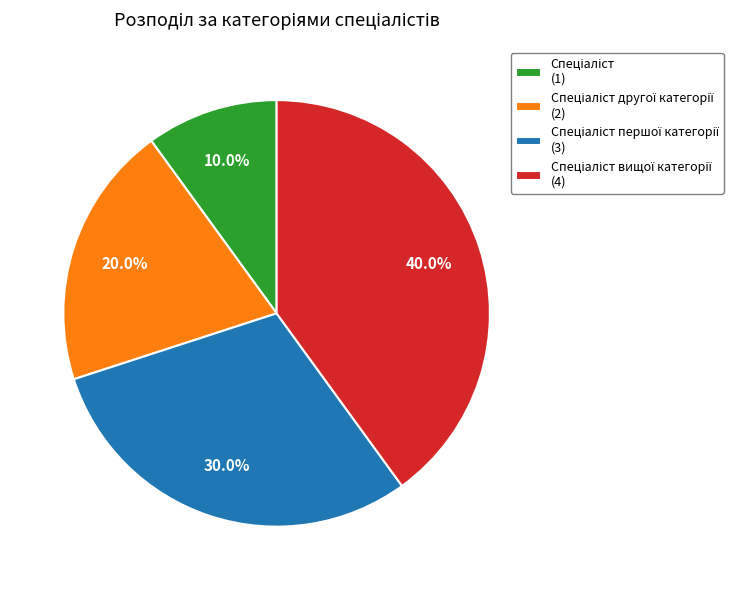

Is there a majority slice in this chart?

No